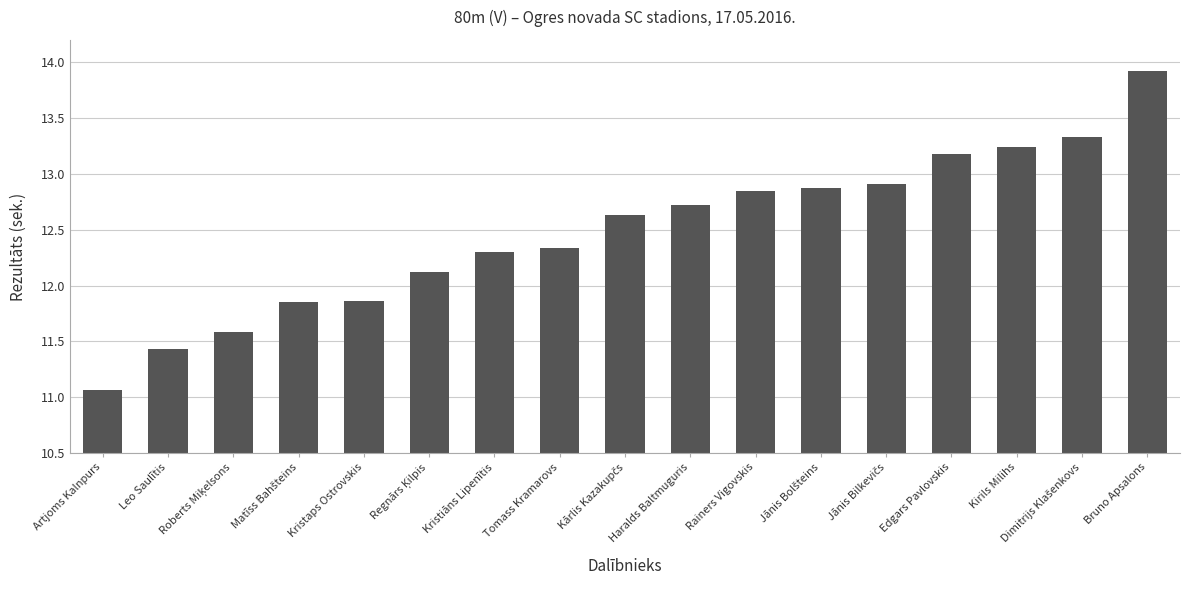

What is the value of the 9th bar from the left?

12.6